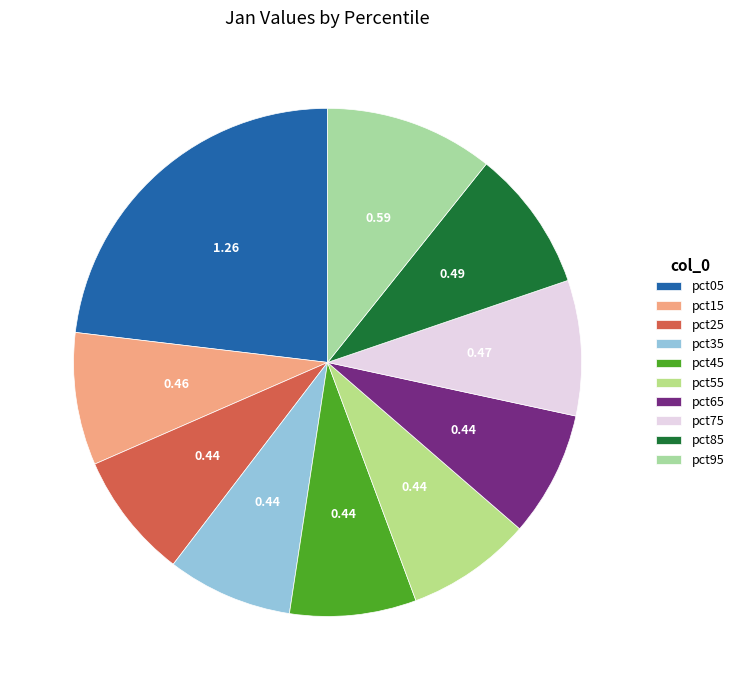

The pct55 slice represents 1% of the pie. True or false?

False